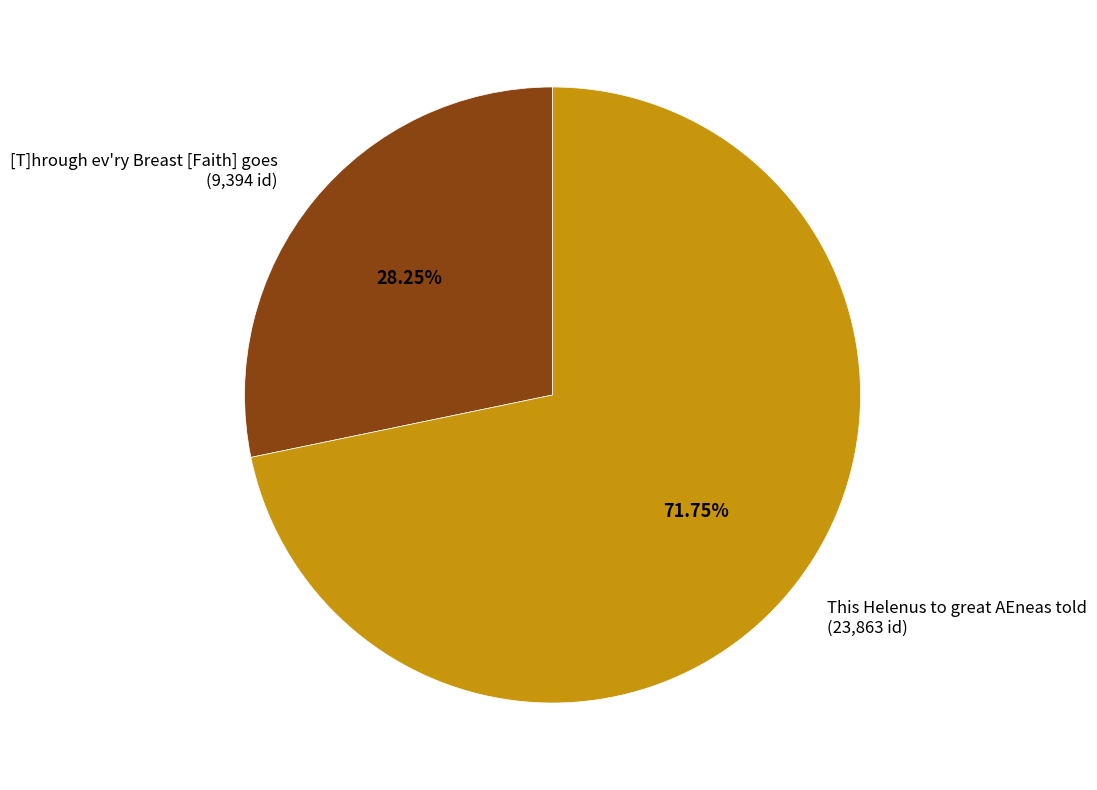

Is there any slice that represents more than half of the pie?

Yes